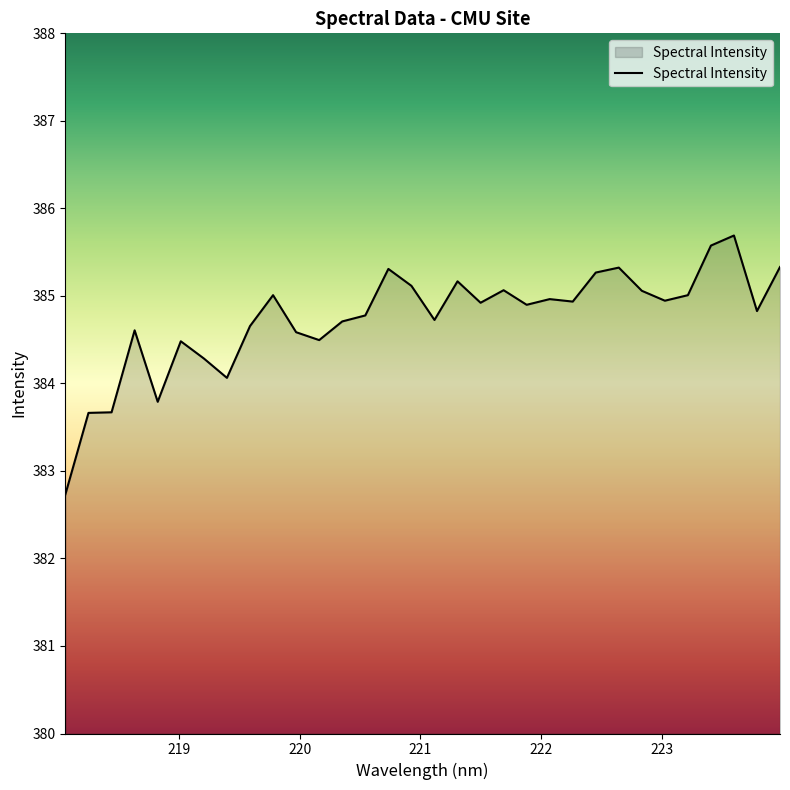

What is the maximum value shown in the chart?

385.7